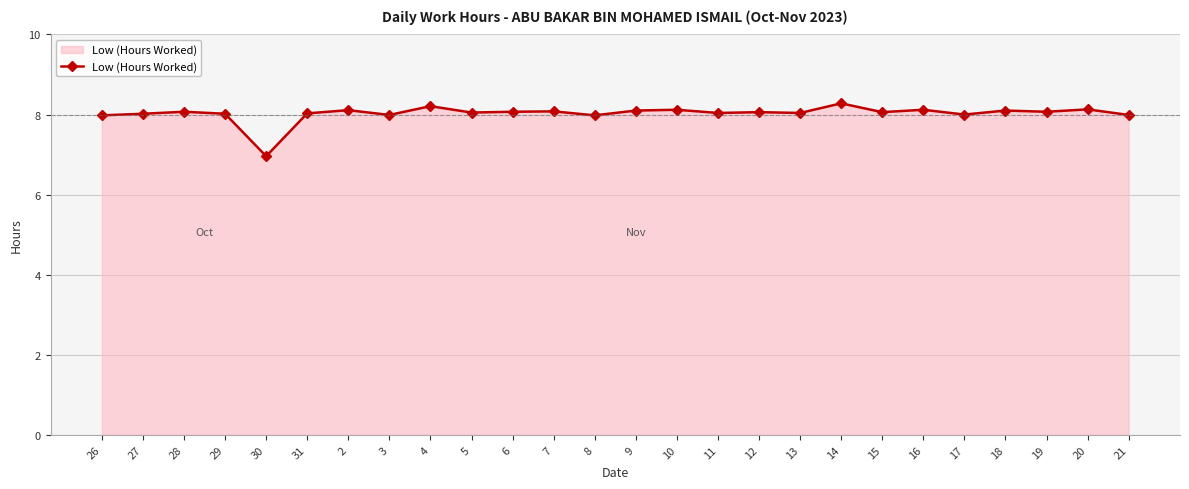

What is the label of the 9th point from the right?

13